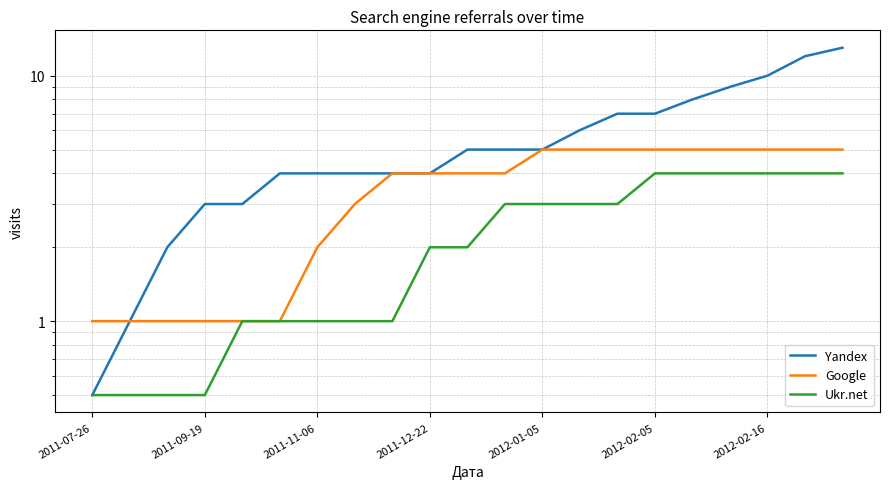

True or false: Ukr.net and Google cross at least once.

False